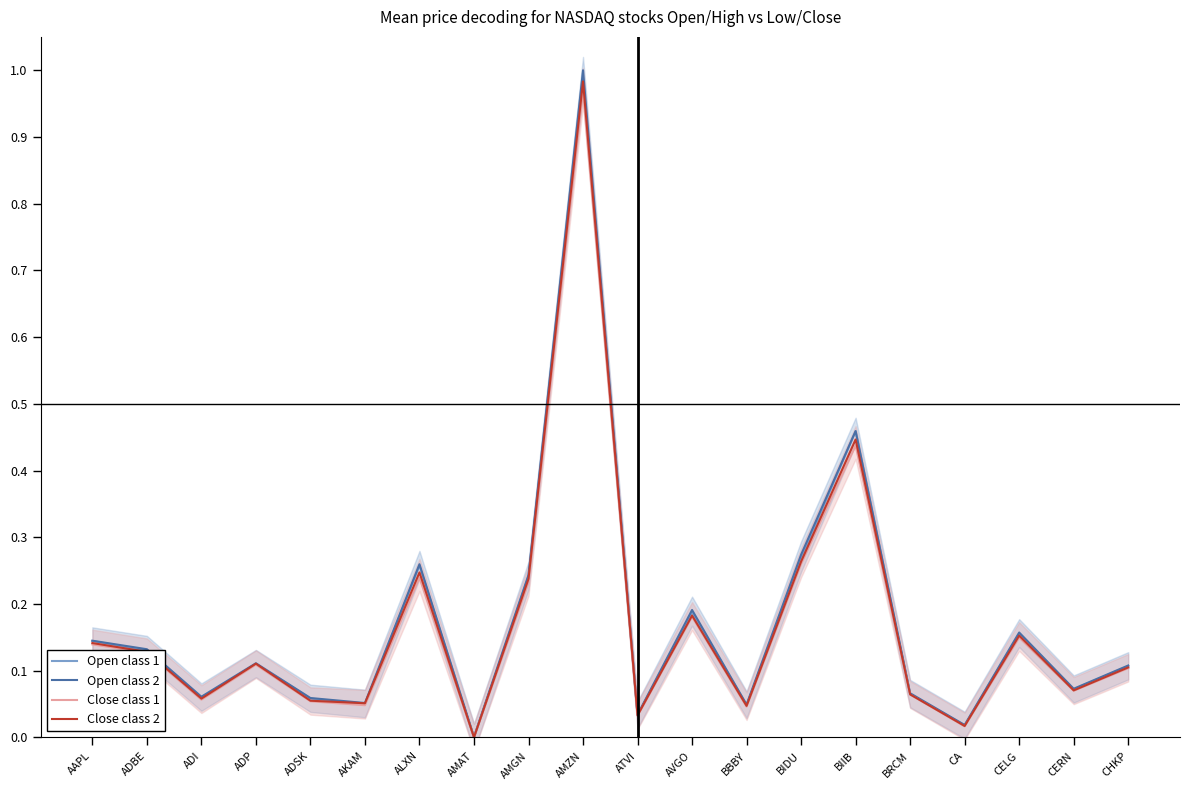

Reading left to right, what are all the values shown in this chart?

Open class 1: 0.1	0.1	0.1	0.1	0.1	0.1	0.3	0.0	0.2	1.0	0.0	0.2	0.0	0.3	0.5	0.1	0.0	0.2	0.1	0.1
Open class 2: 0.1	0.1	0.1	0.1	0.1	0.1	0.3	0.0	0.2	1.0	0.0	0.2	0.0	0.3	0.5	0.1	0.0	0.2	0.1	0.1
Close class 1: 0.1	0.1	0.1	0.1	0.1	0.0	0.2	0.0	0.2	1.0	0.0	0.2	0.0	0.3	0.4	0.1	0.0	0.1	0.1	0.1
Close class 2: 0.1	0.1	0.1	0.1	0.1	0.1	0.2	0.0	0.2	1.0	0.0	0.2	0.0	0.3	0.4	0.1	0.0	0.2	0.1	0.1